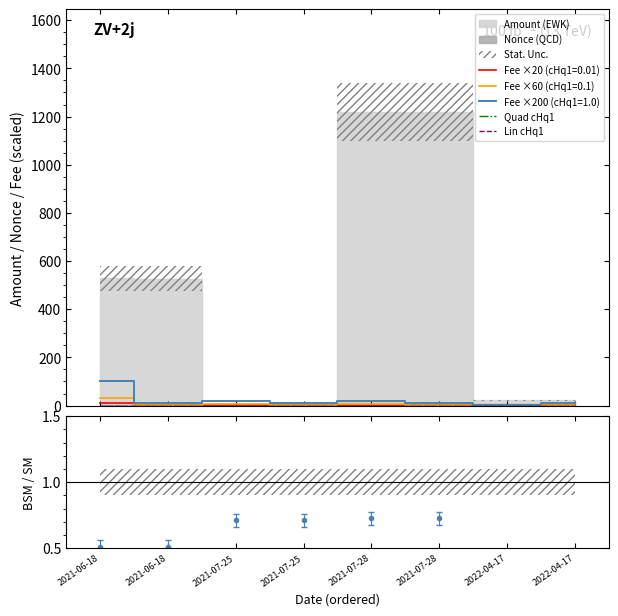

At which label does Quad cHq1 reach its peak?

2021-06-18